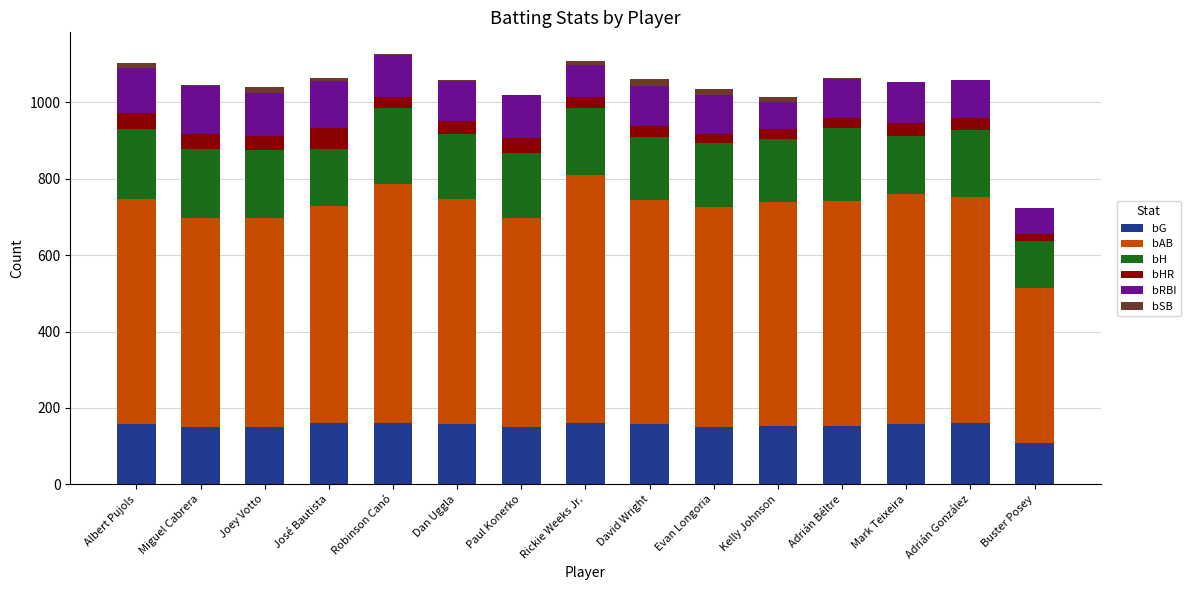

The bG series shows 160 at Adrián González. True or false?

True